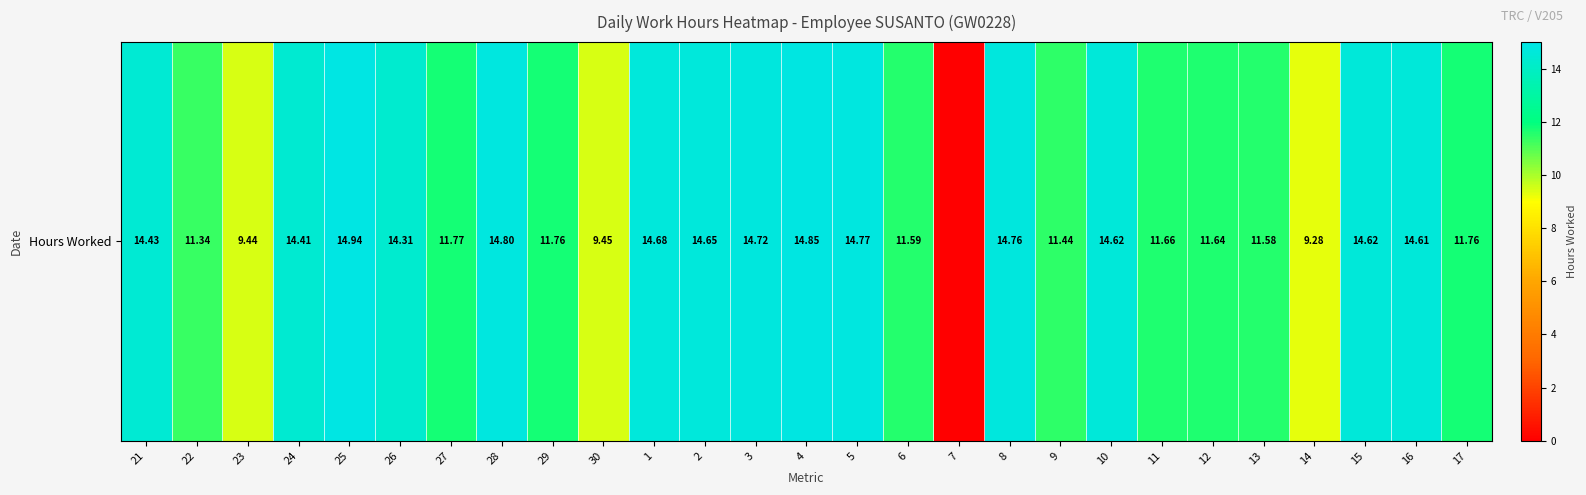

How many positive values are there?

26